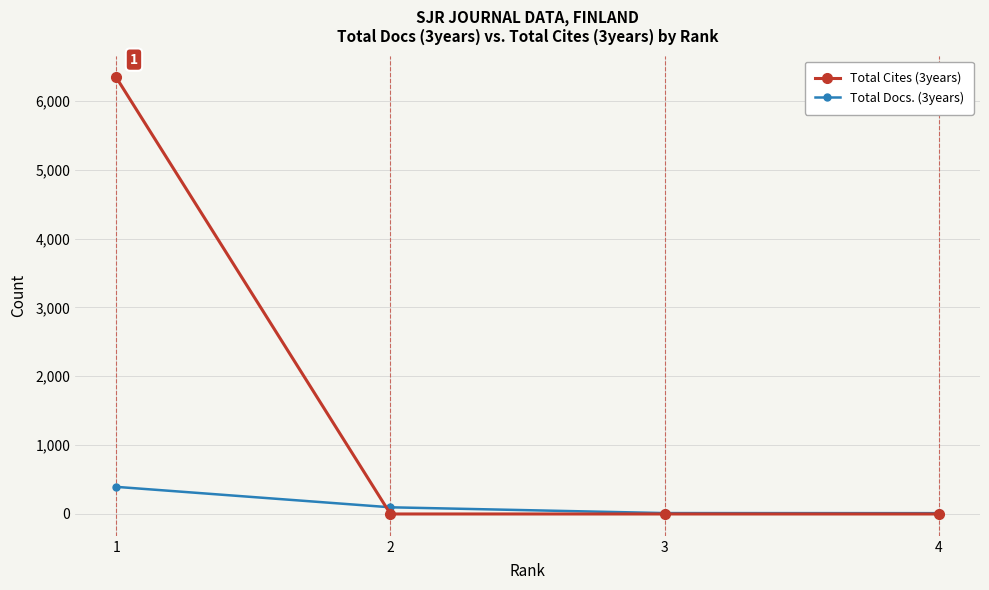

Count the number of categories in the chart.

4